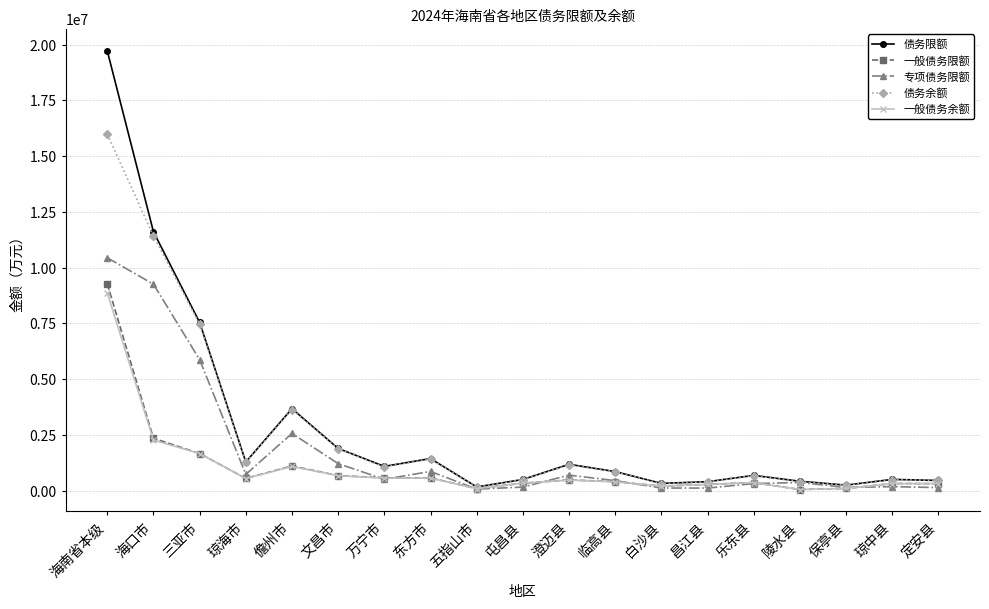

What is the maximum value for 债务限额?

19723816